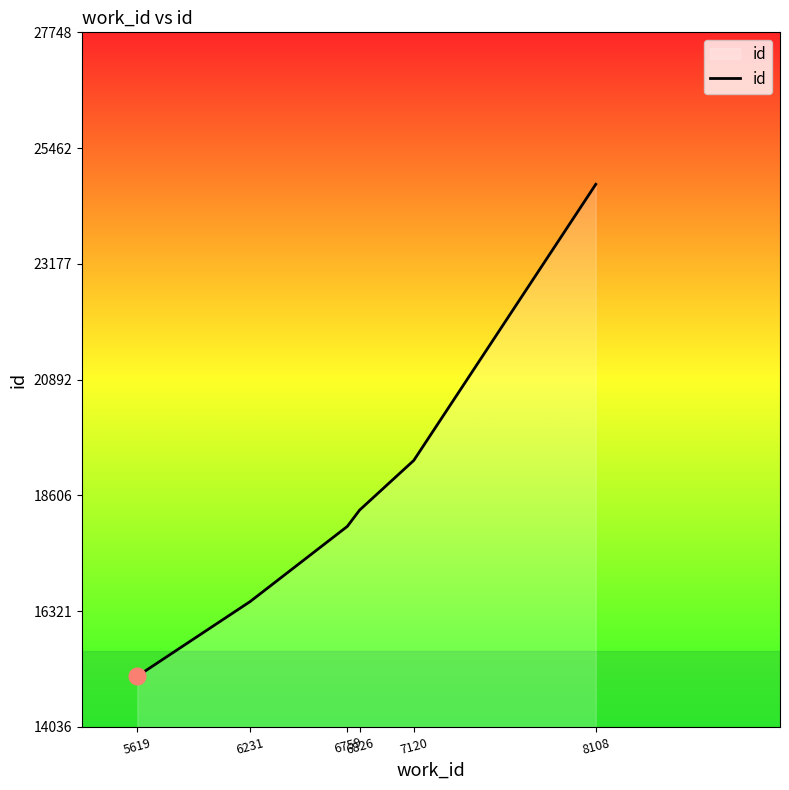

What is the average value?

18650